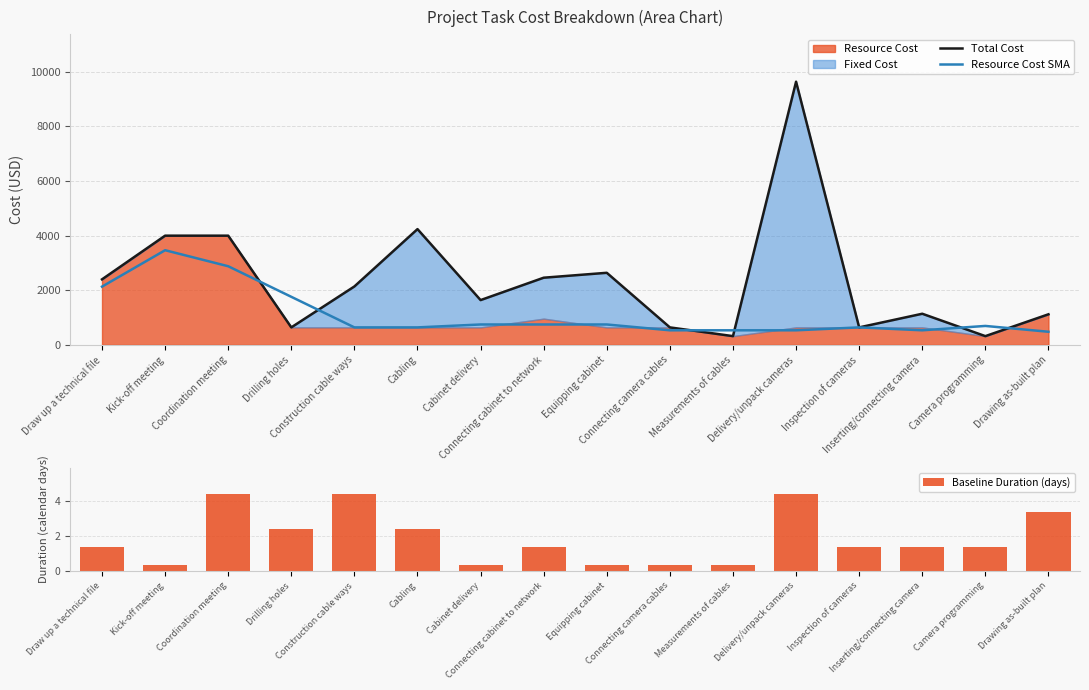

What is the difference between the second highest and minimum values in the Baseline Duration (days) series?

4.0